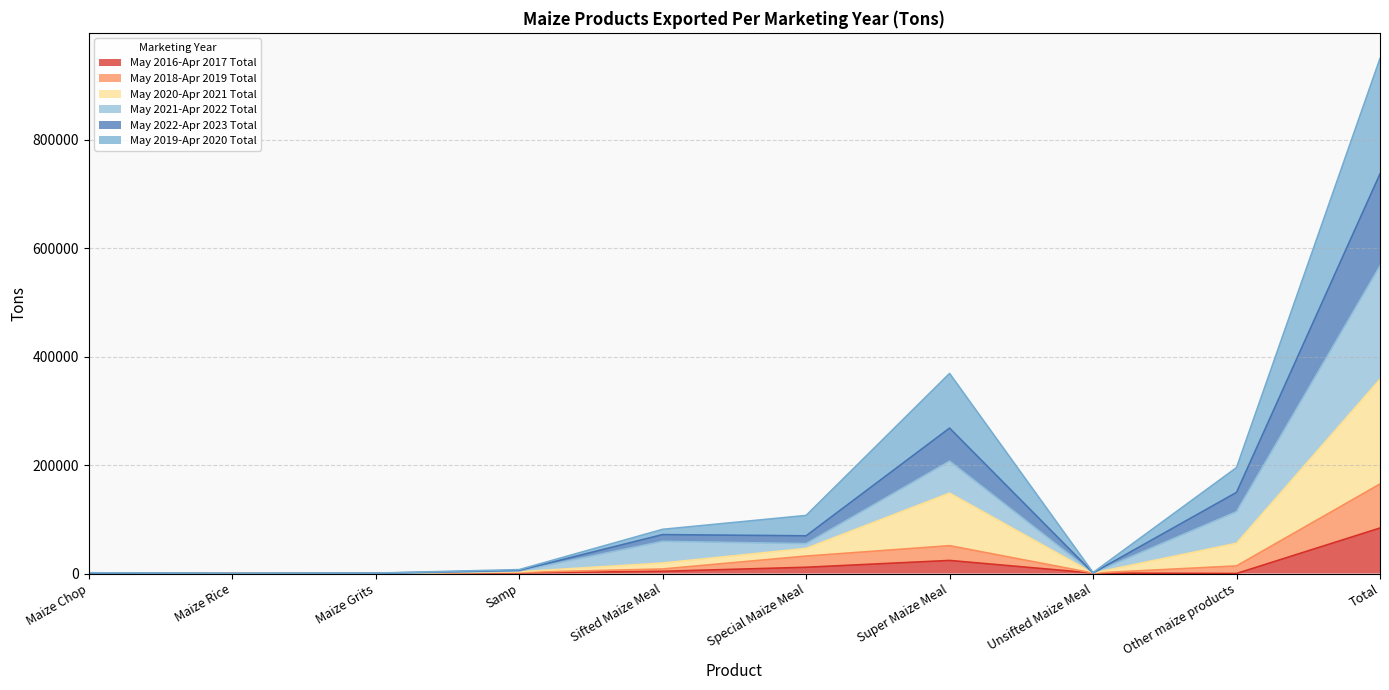

In May 2021-Apr 2022 Total, how many points are higher than both neighbors (excluding endpoints)?

2